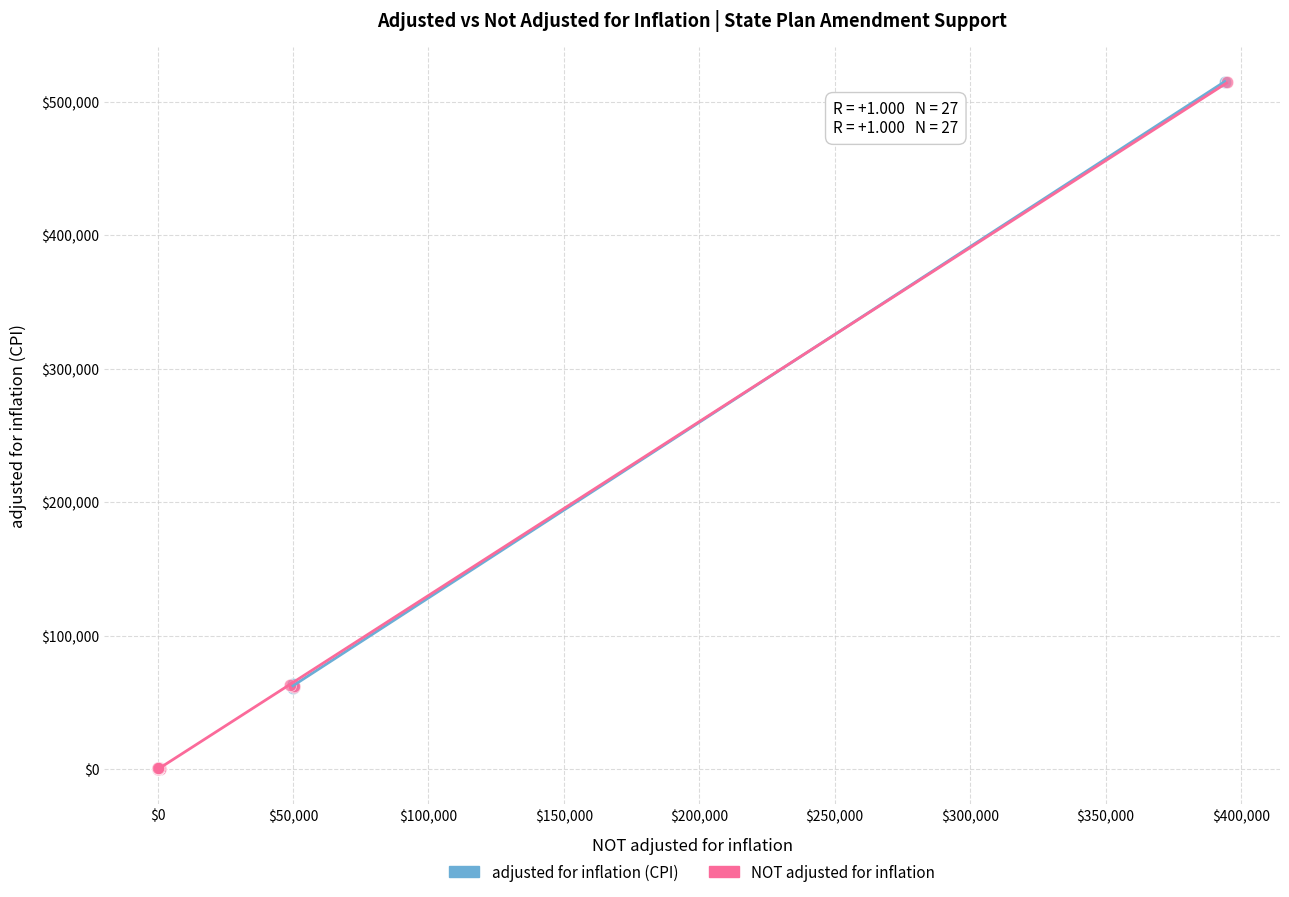

Which series has the widest spread of Y values?

adjusted for inflation (CPI)